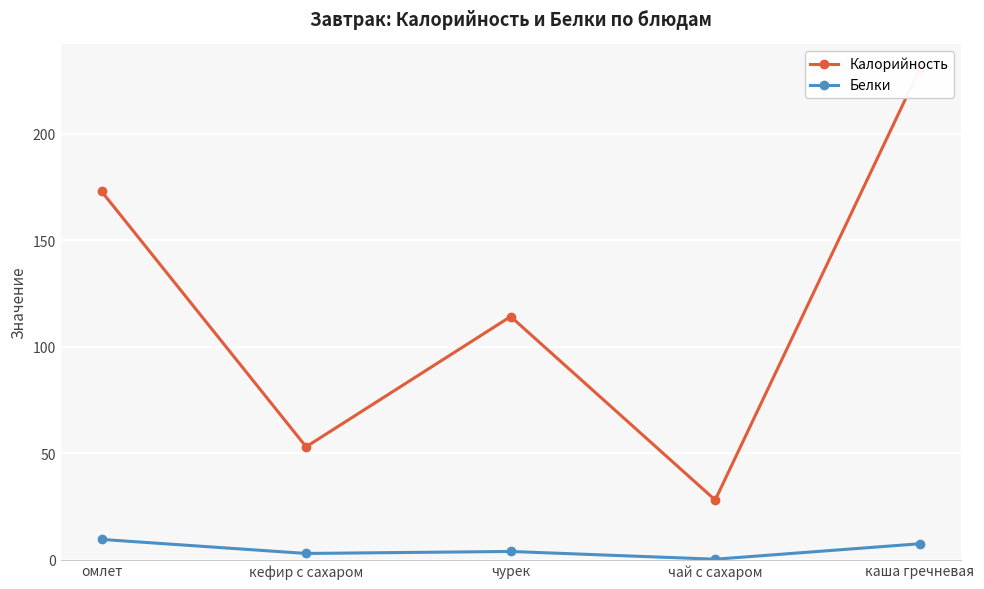

How many categories are shown in the chart?

5